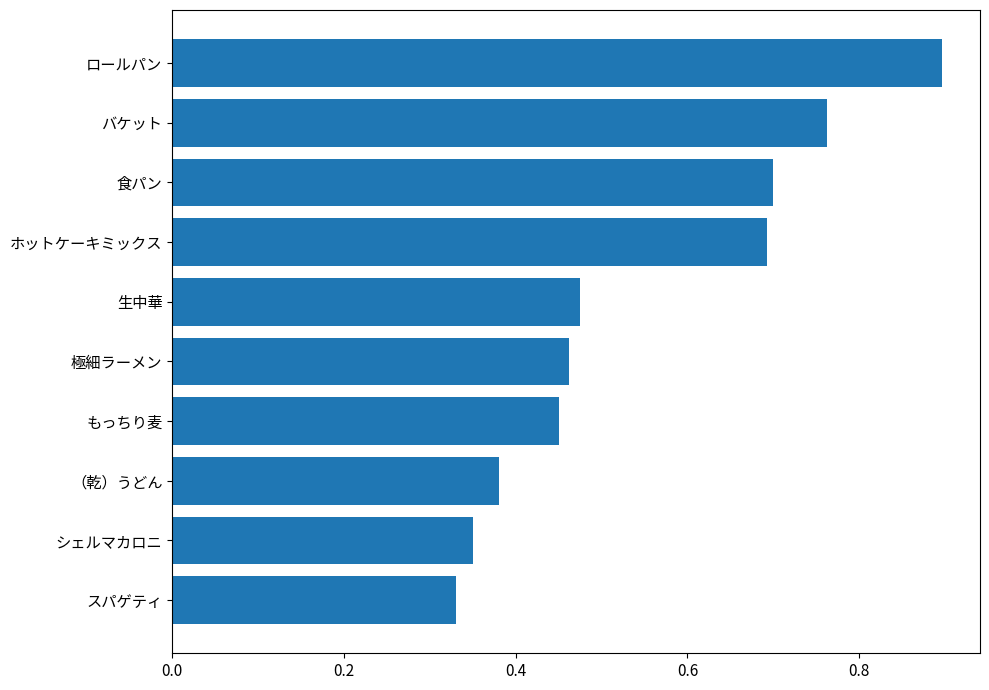

Are the bars horizontal?

Yes